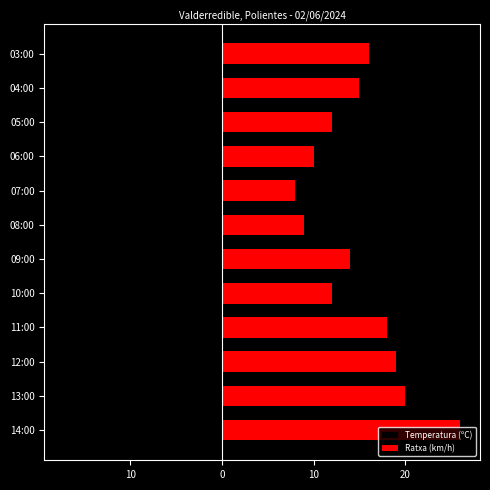

What are all the series names shown in the legend?

Temperatura (ºC), Ratxa (km/h)